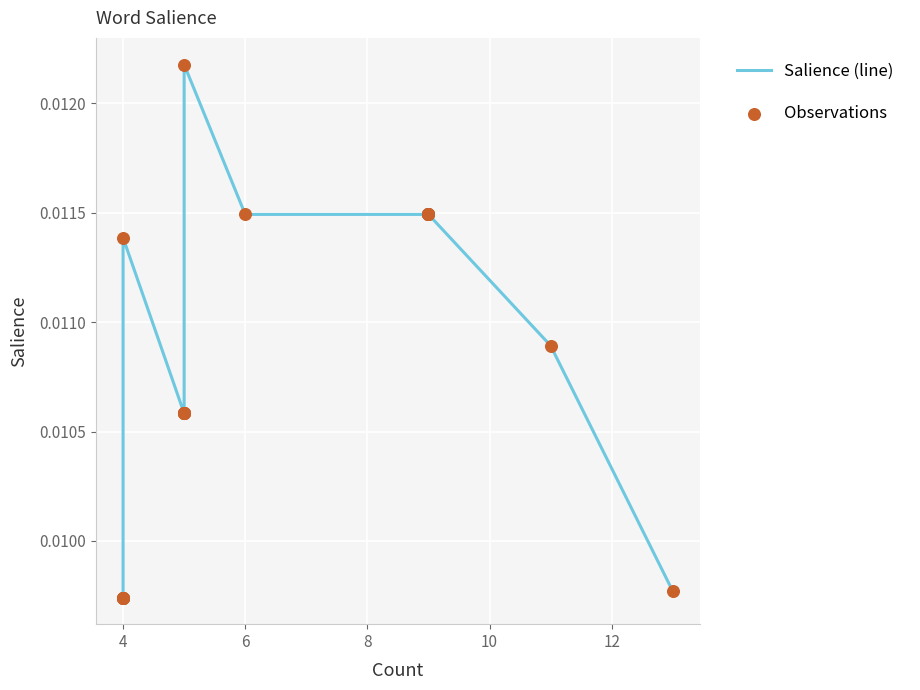

Which series contains the lowest Y value?

Salience (line)